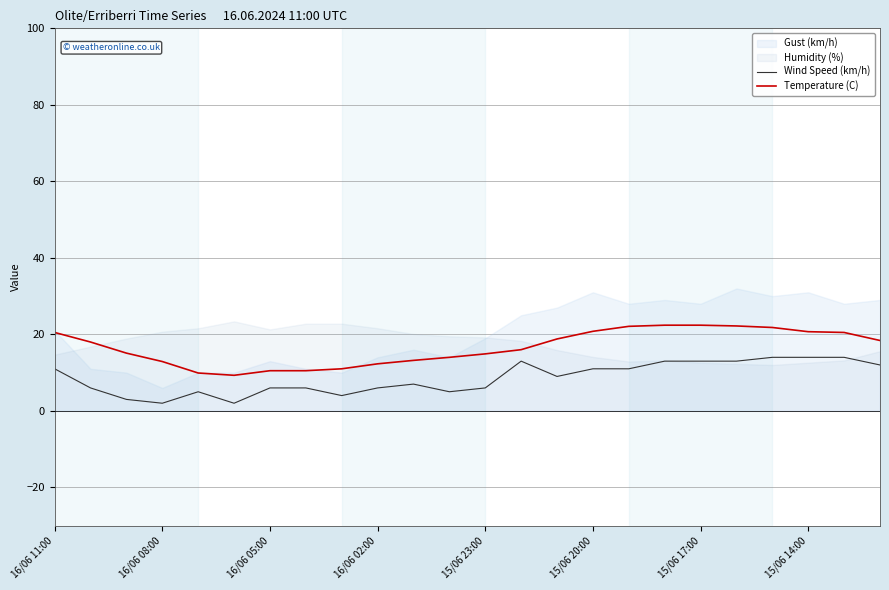

True or false: Wind Speed (km/h) and Temperature (C) cross at least once.

False